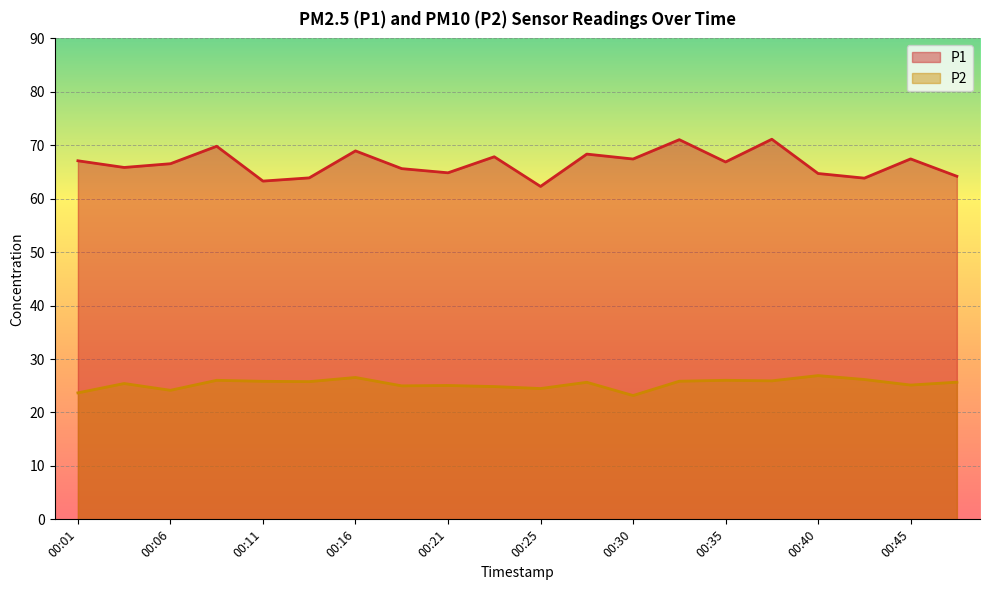

What is the difference between the maximum and second lowest values in the P1 series?

7.8